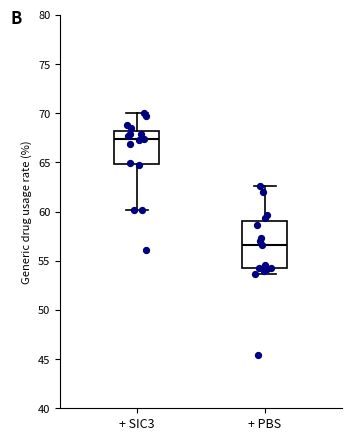

Which box's median line is the highest?

+ SIC3